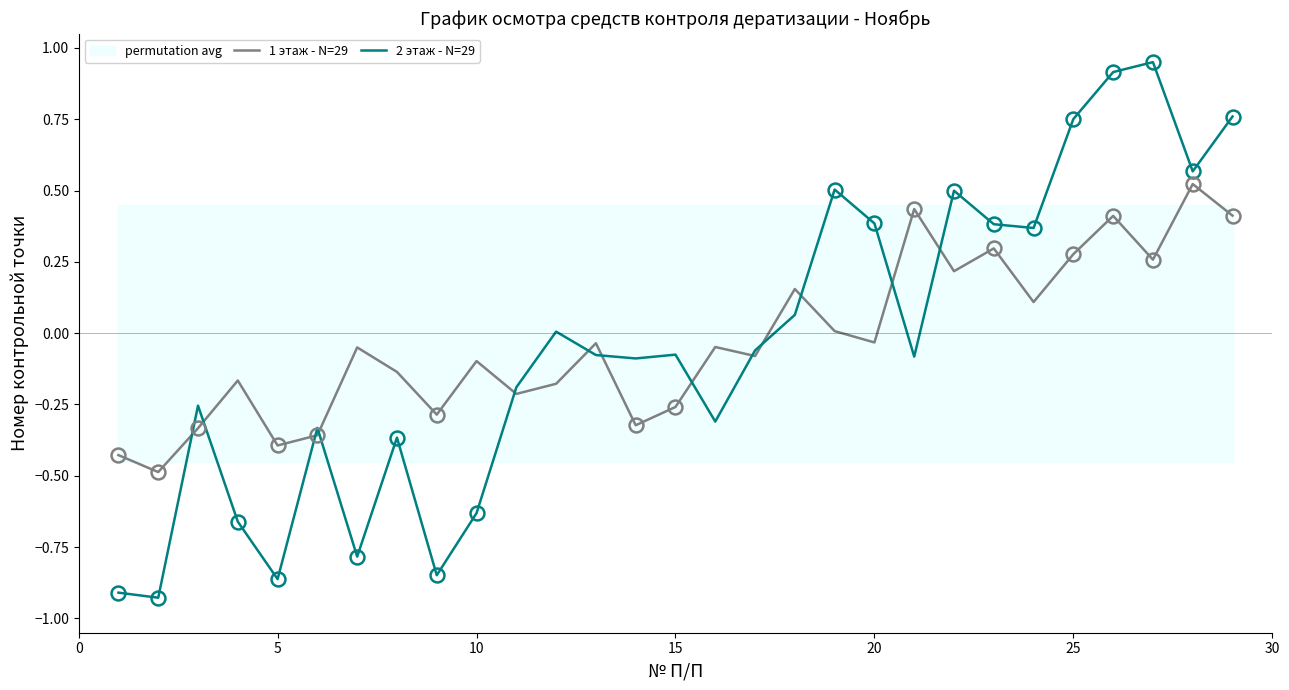

The 1 этаж - N=29 series shows 0.1 at 25. True or false?

False